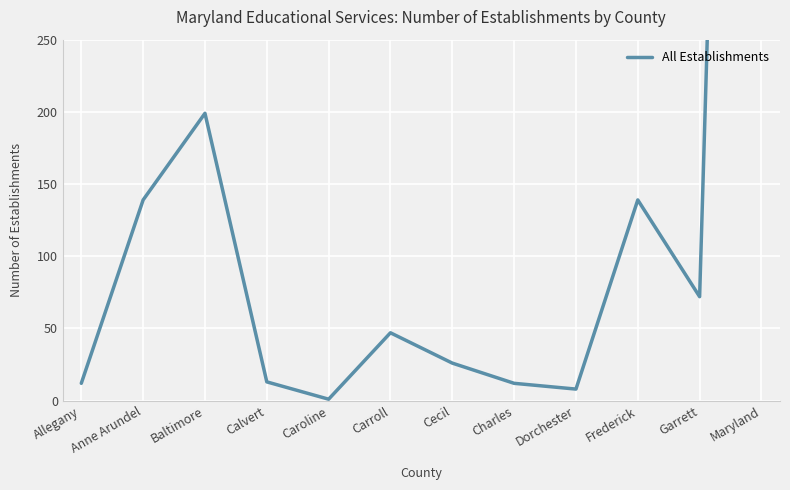

What is the label of the 7th point from the right?

Carroll